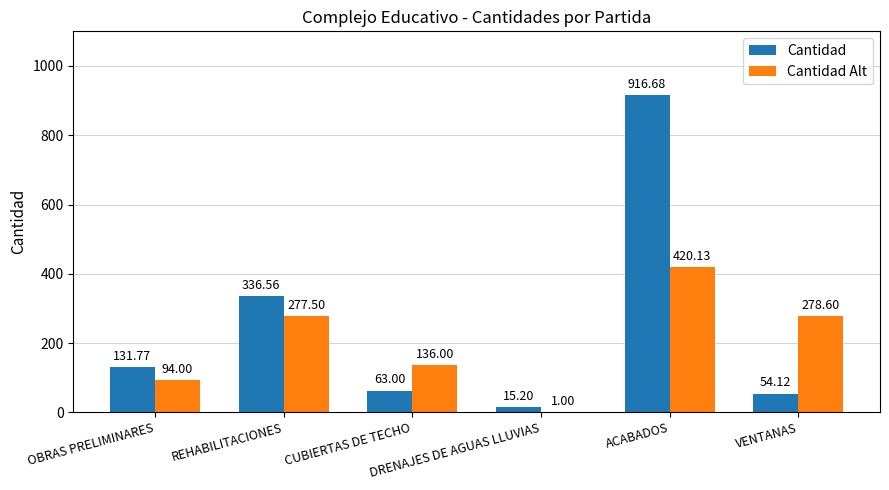

How many data points does each series have?

6